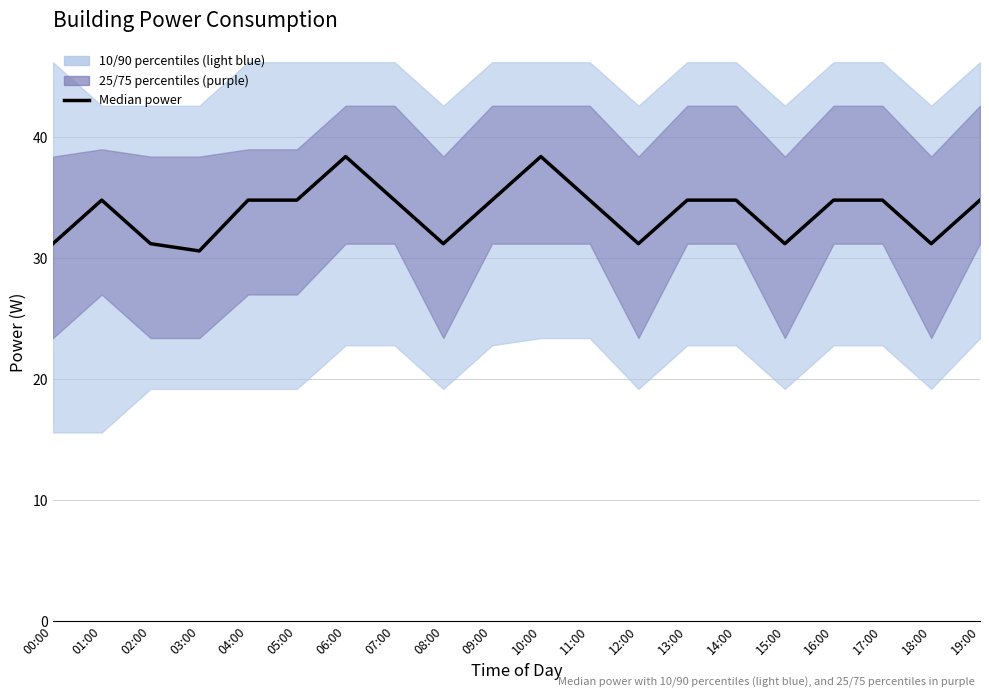

True or false: the data shows 60.8 at 19:00.

False